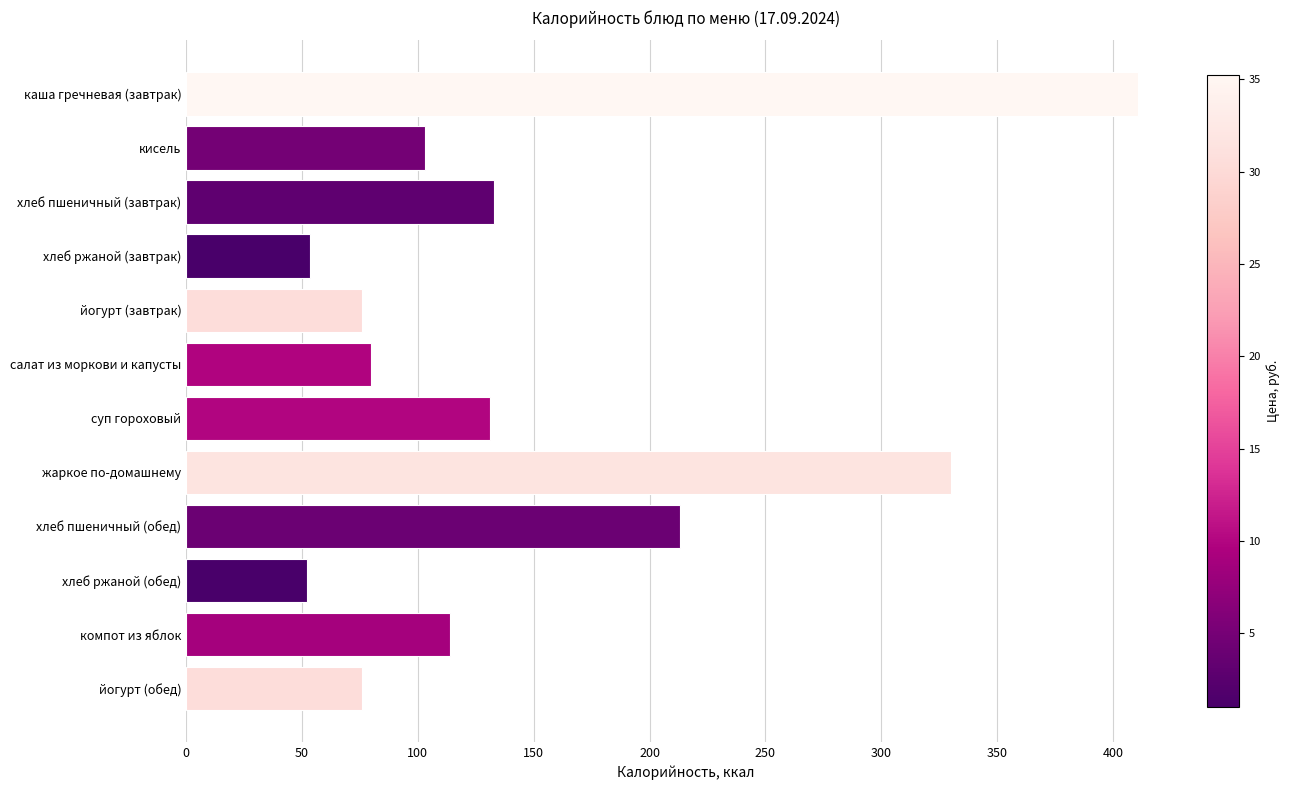

Count the number of data series in this chart.

1